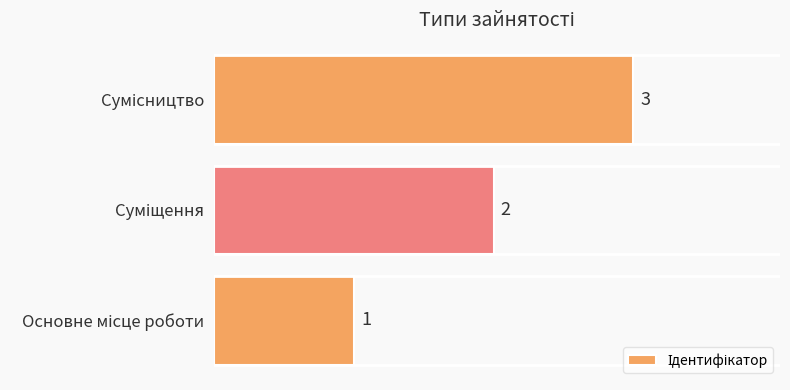

How many data points are less than 2?

1